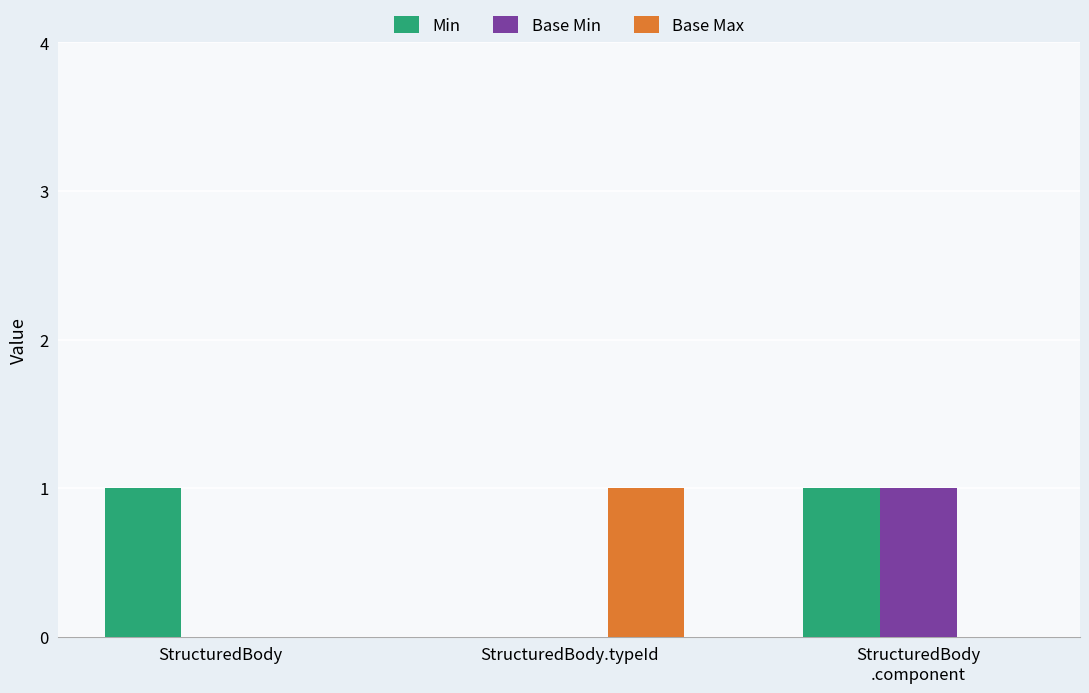

True or false: Min has a value of 1 at StructuredBody.

True